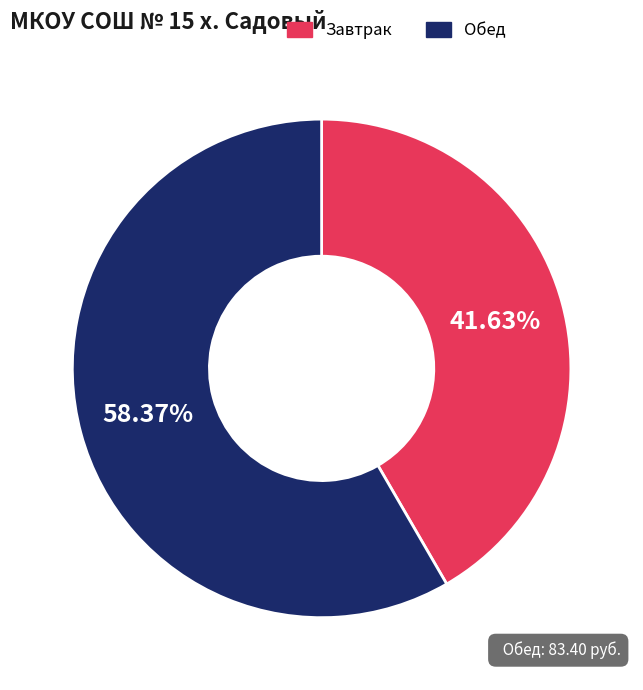

Is there any slice that represents more than half of the pie?

Yes